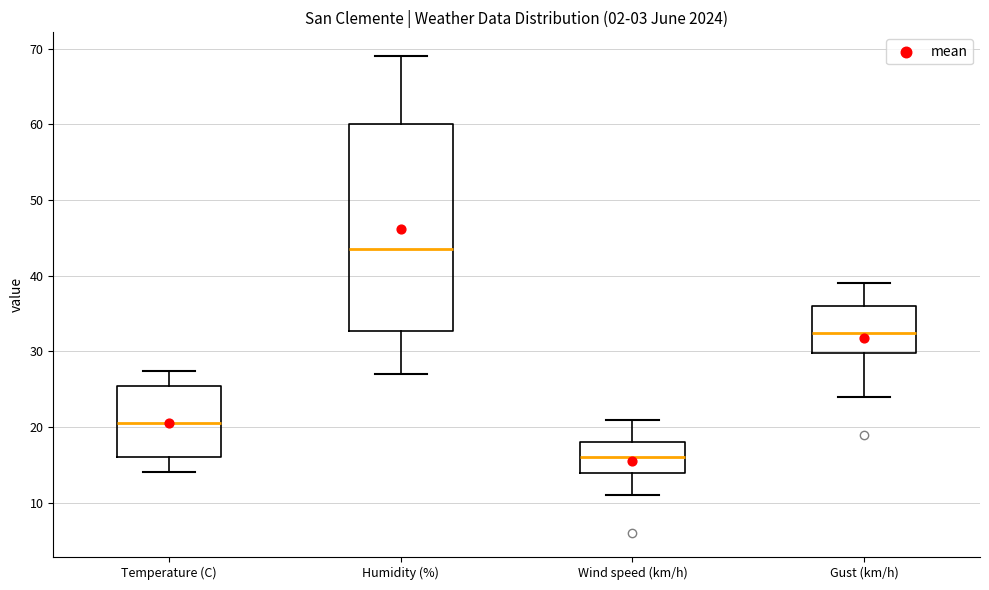

Which box has the highest median line?

Humidity (%)